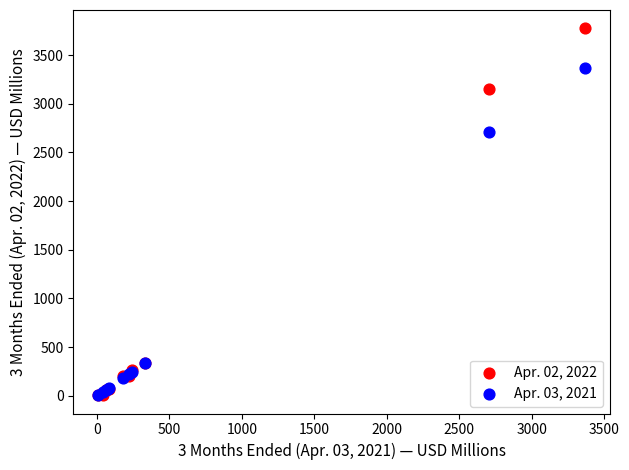

What are all the series names shown in the legend?

Apr. 02, 2022, Apr. 03, 2021